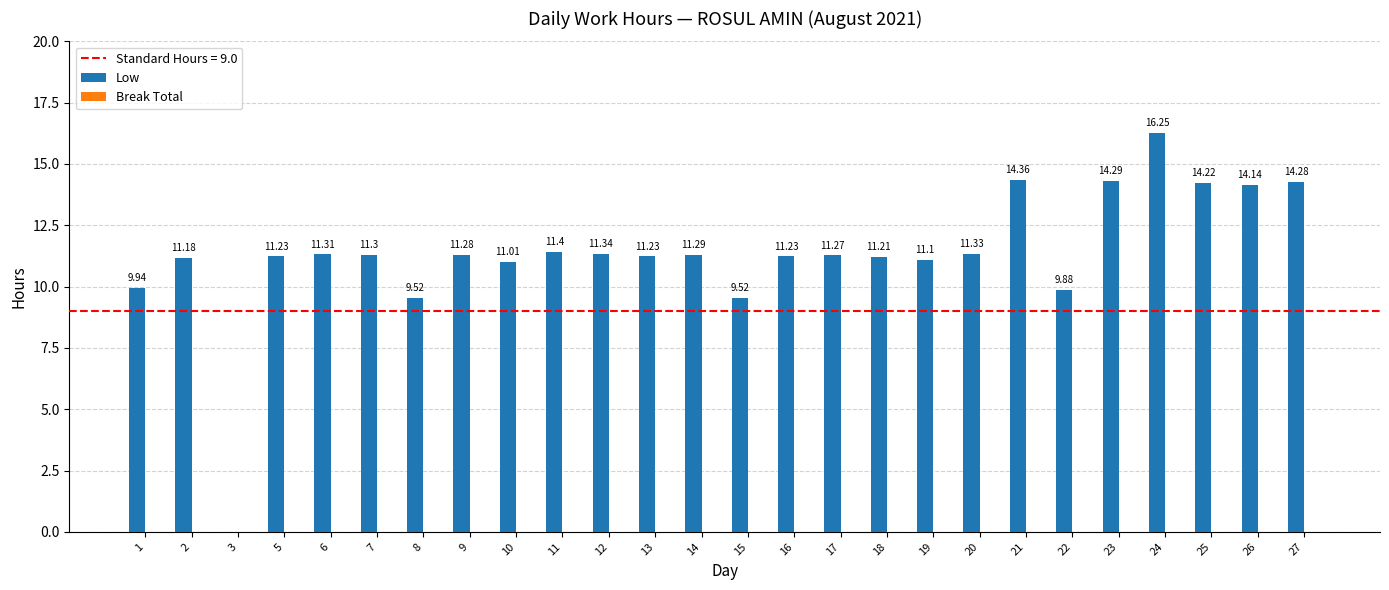

What is the sum of all values?

295.1